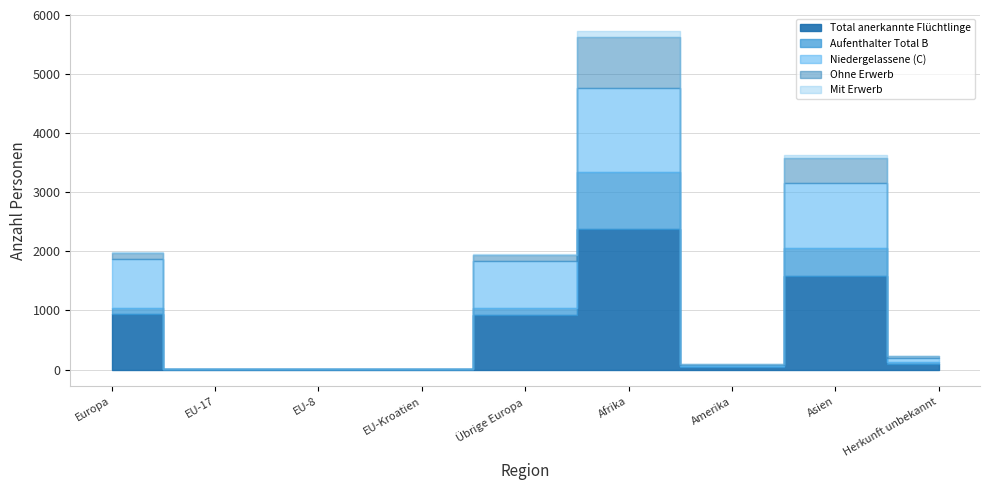

Which category has the highest value in the Mit Erwerb series?

Afrika